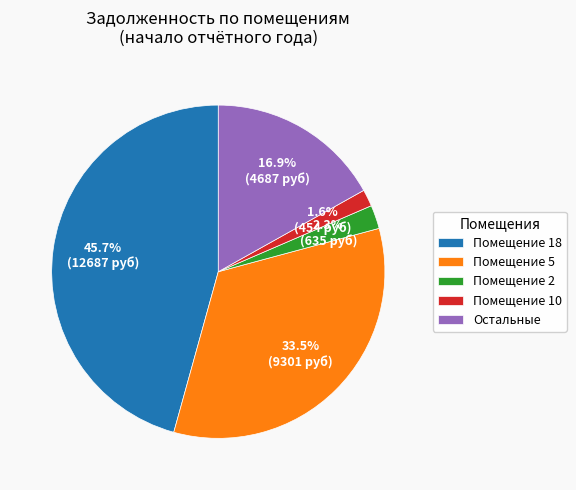

How much of the chart is everything except Помещение 5?

66.5%